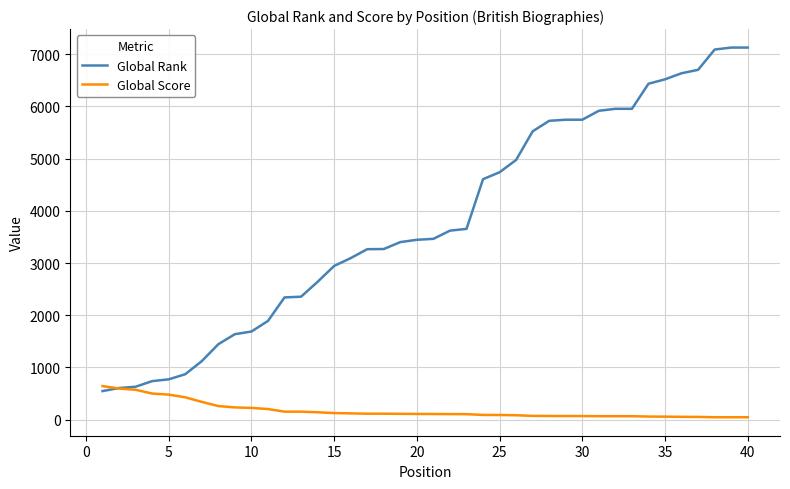

Rank the series by their maximum value, from highest to lowest.

Global Rank, Global Score